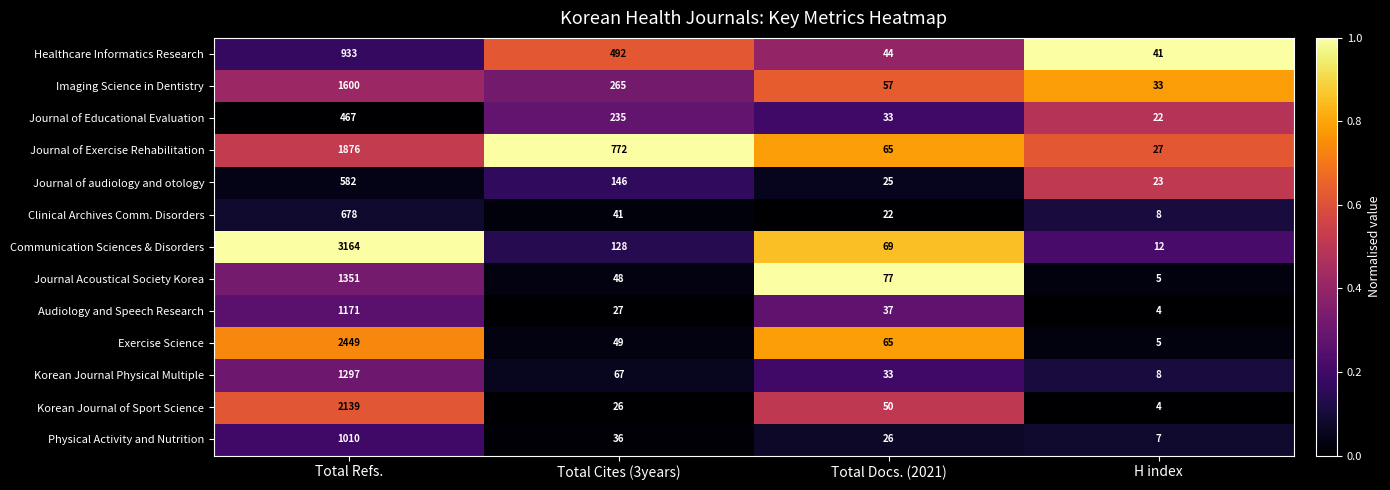

What is the difference between the maximum and minimum values in the Imaging Science in Dentistry series?

1567